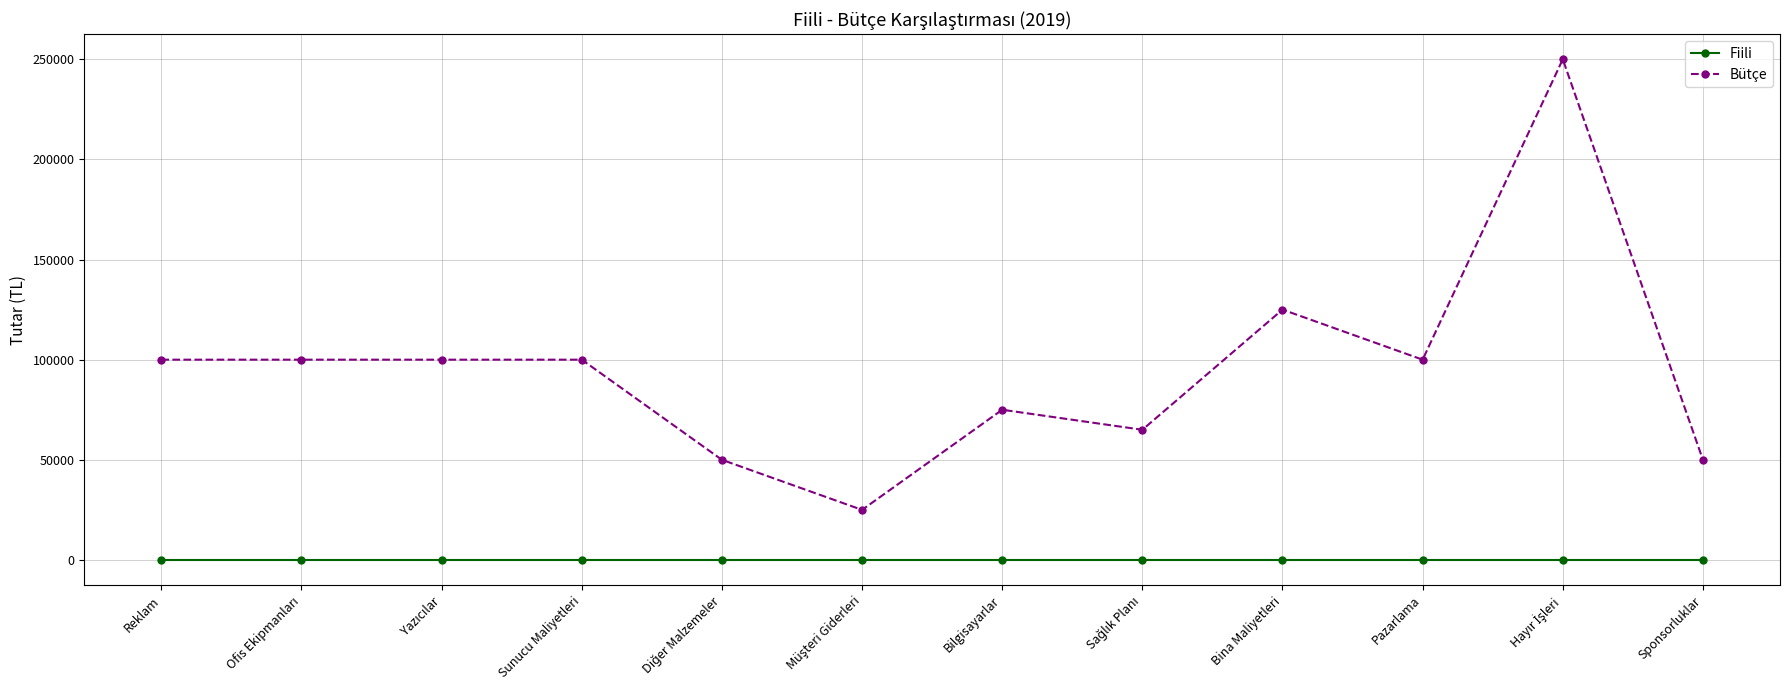

True or false: Bütçe and Fiili cross at least once.

False